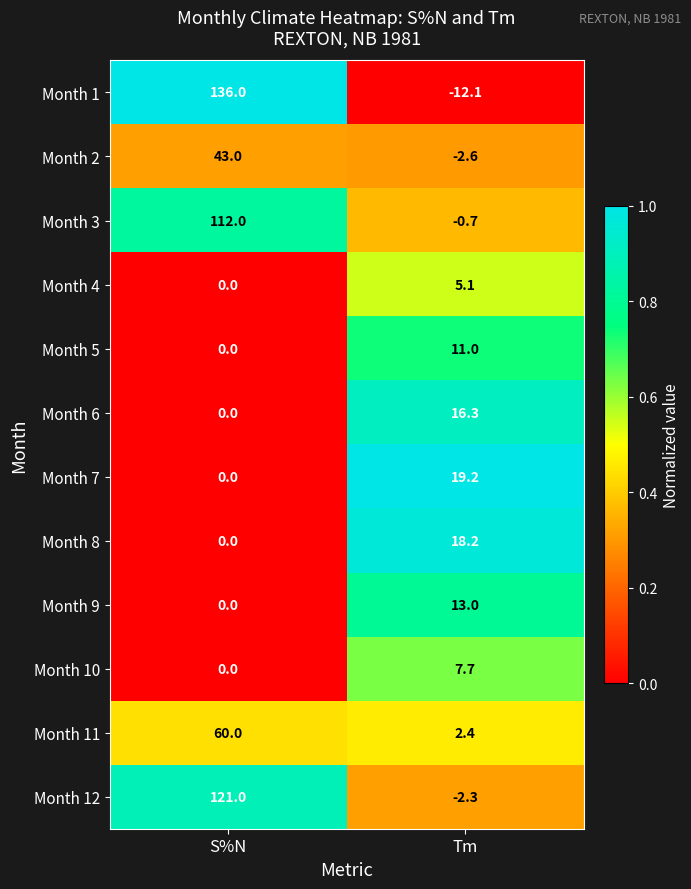

How many series are shown in this chart?

12